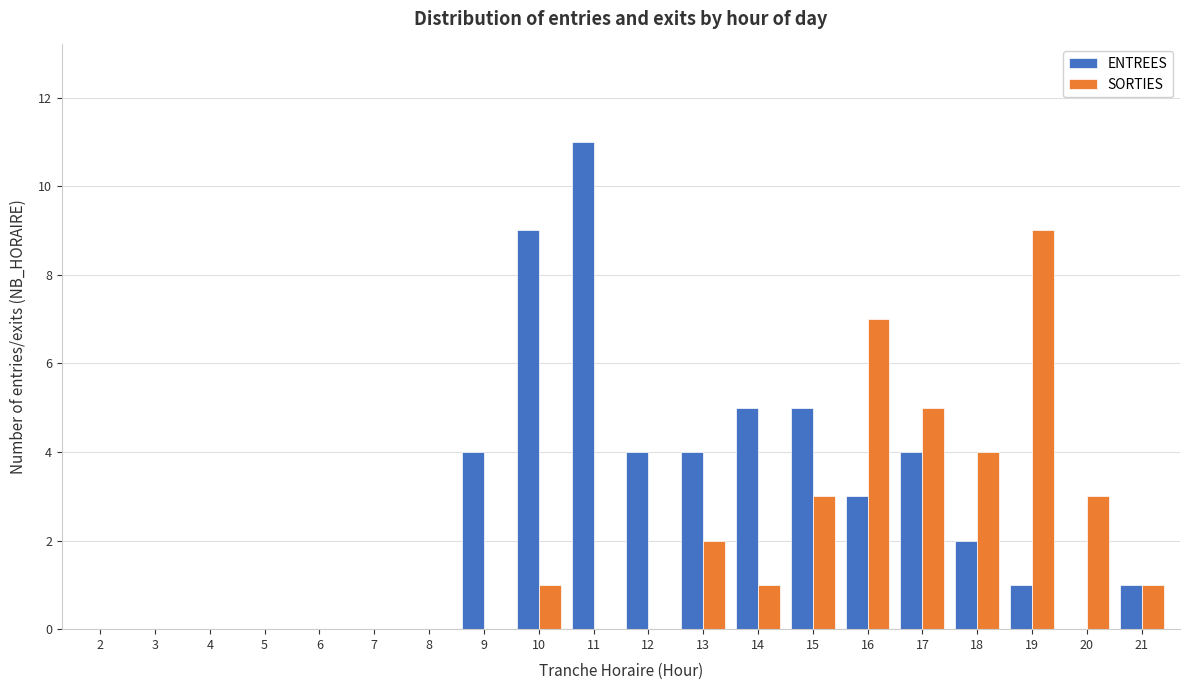

Is it true that SORTIES equals 3 at 9?

False